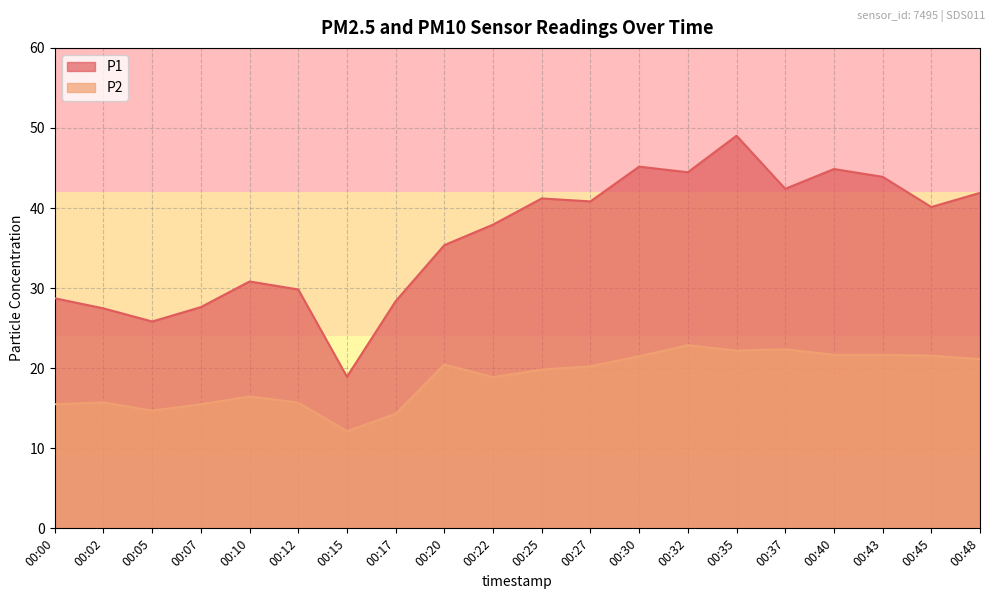

How many data points in P2 are above 20?

10